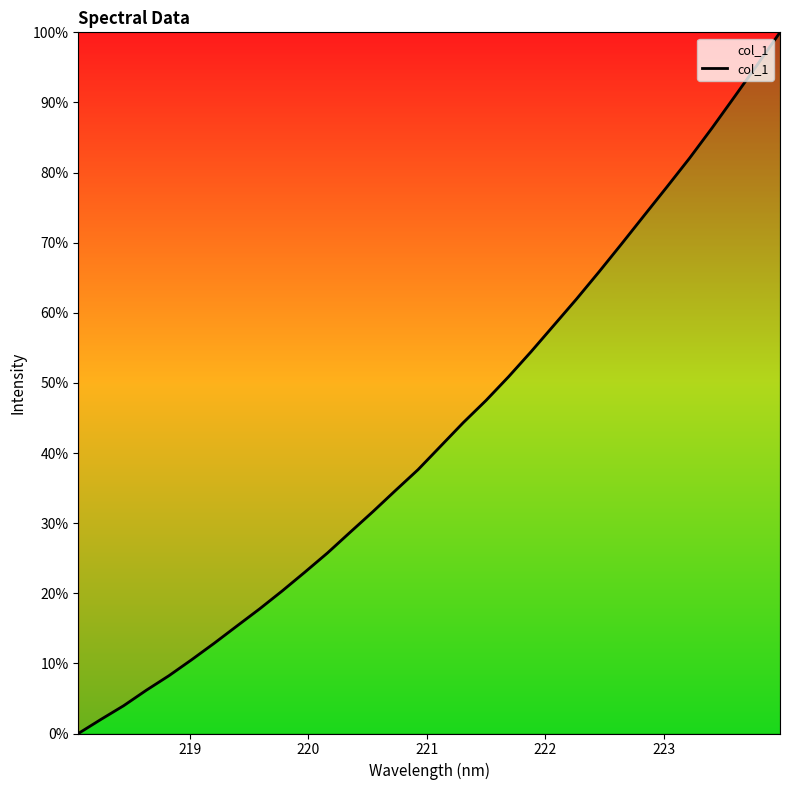

What is the greatest value displayed?

100.0